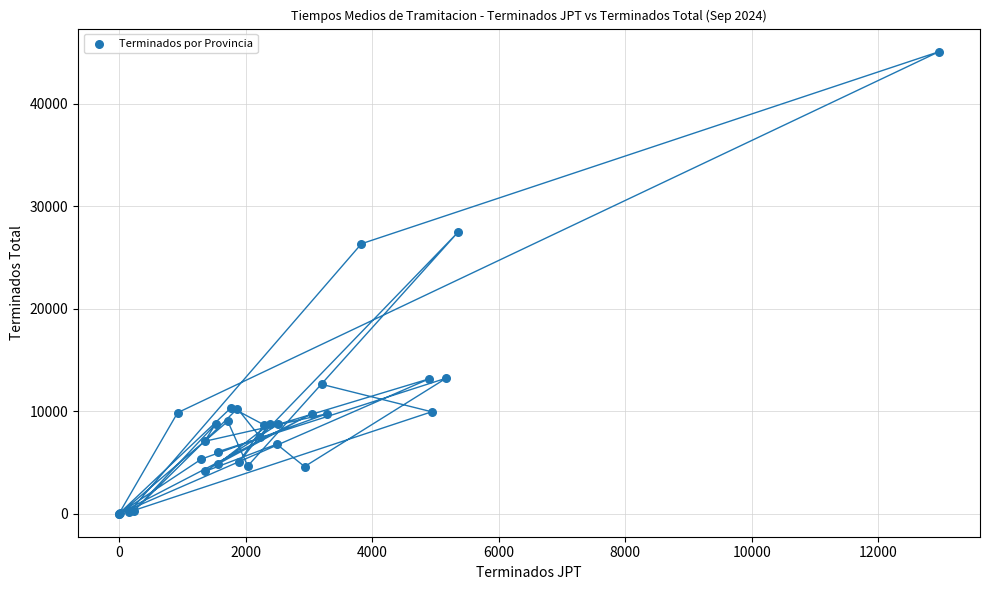

What Y value in the scatter plot is closest to 22533?

26330